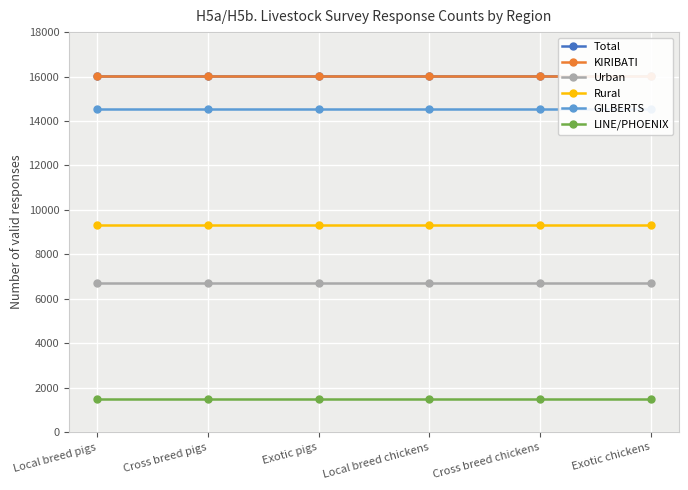

Which category has the highest value in the Rural series?

Local breed pigs